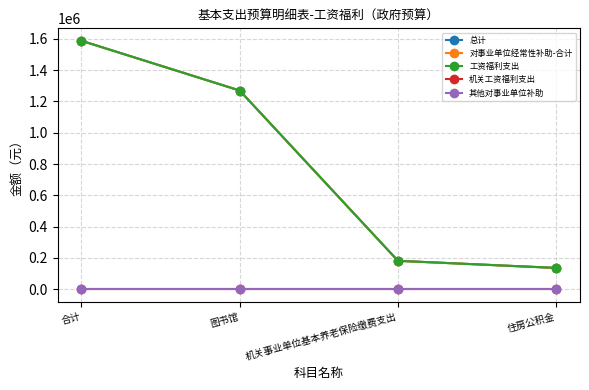

Is this an area chart (filled region under the line)?

No